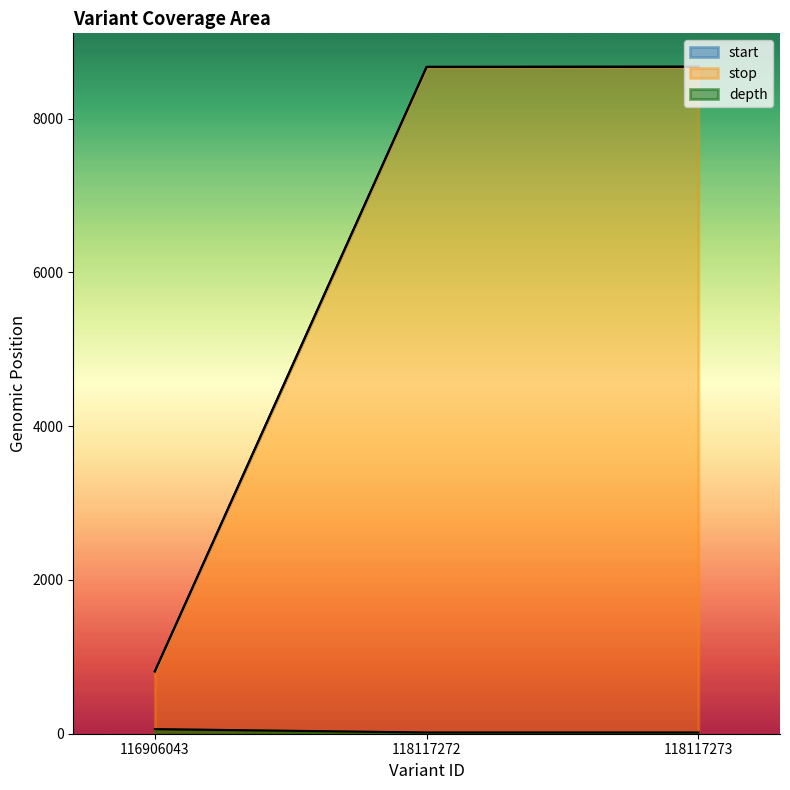

What is the average value of the start series?

6051